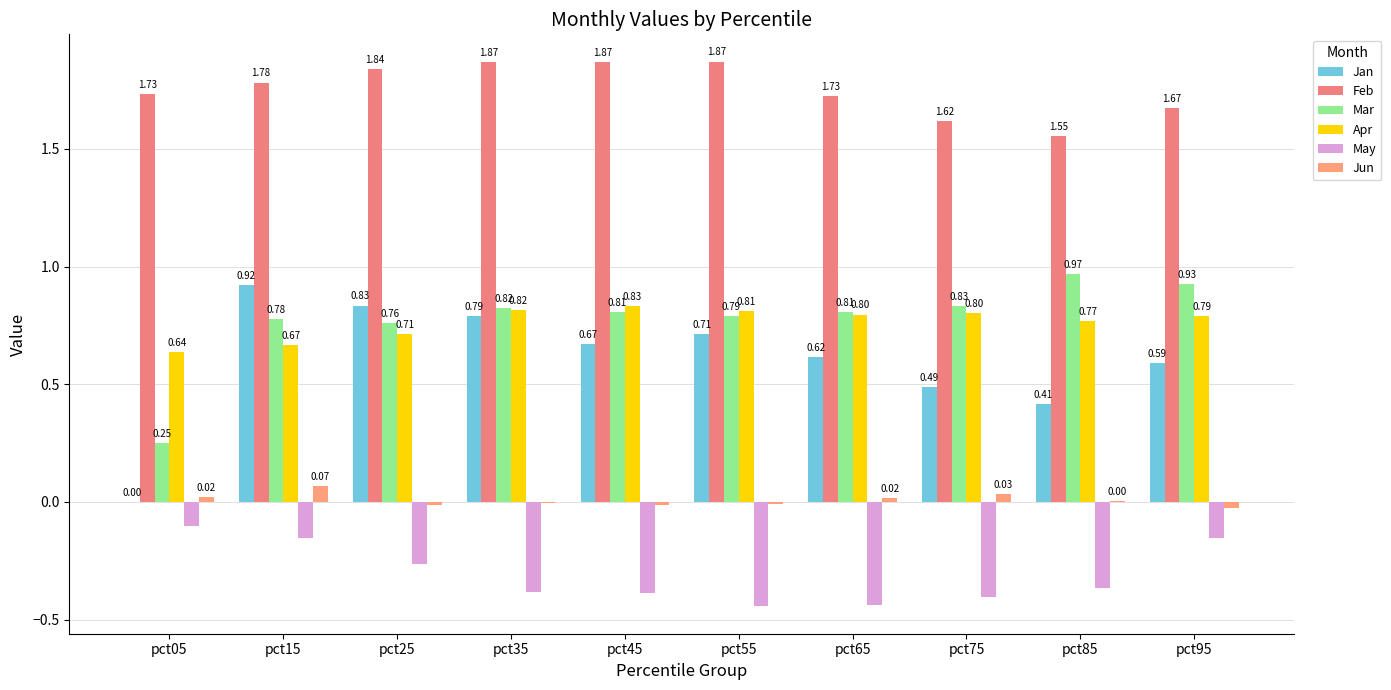

Is it true that May equals -0.2 at pct75?

False